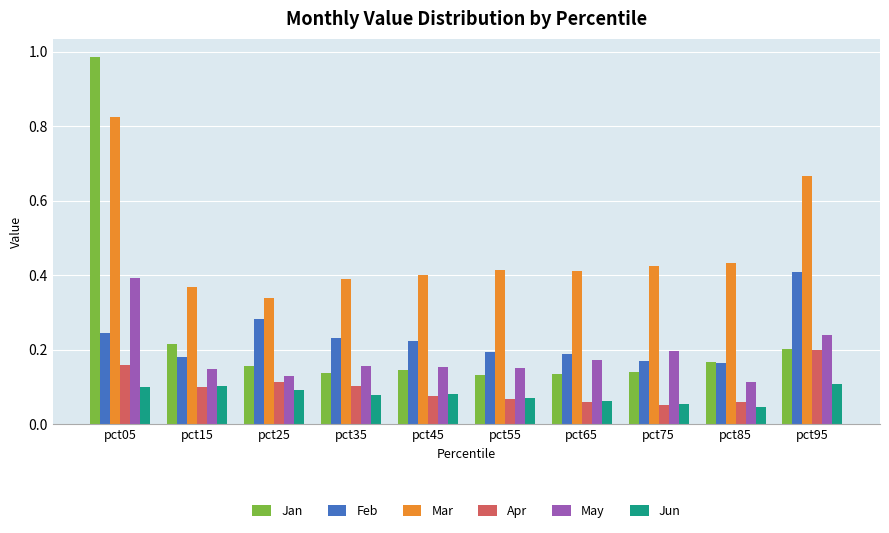

Which series has the largest range (max minus min)?

Jan